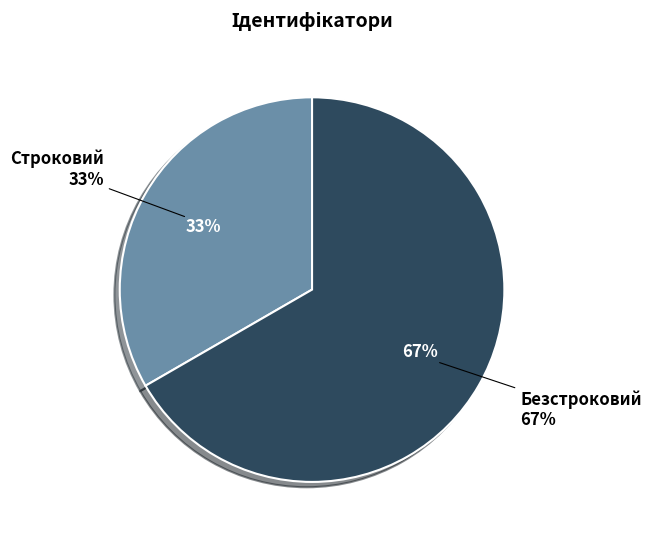

Is it true that Безстроковий is 67% of the pie?

True